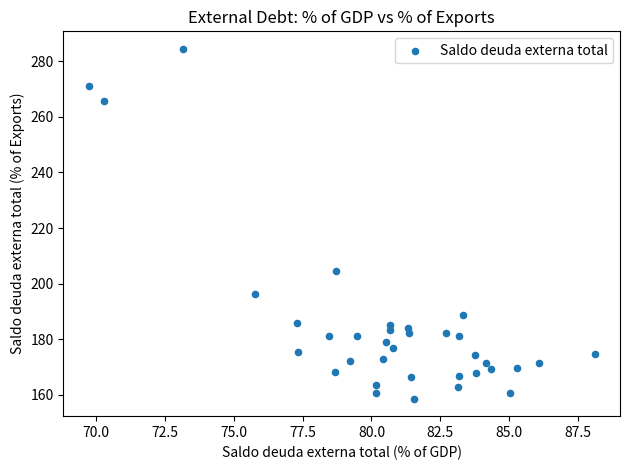

What is the range of X values (max minus min)?

18.4